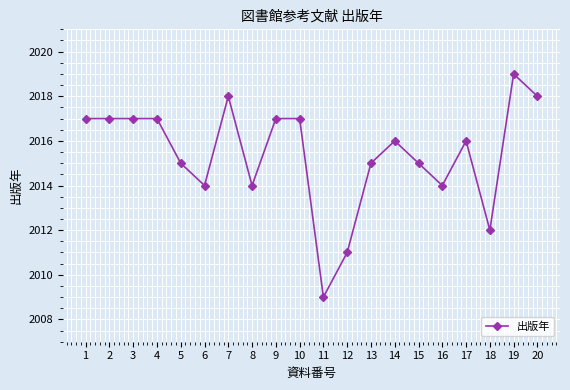

True or false: the data has more than 0 interior local peaks.

True